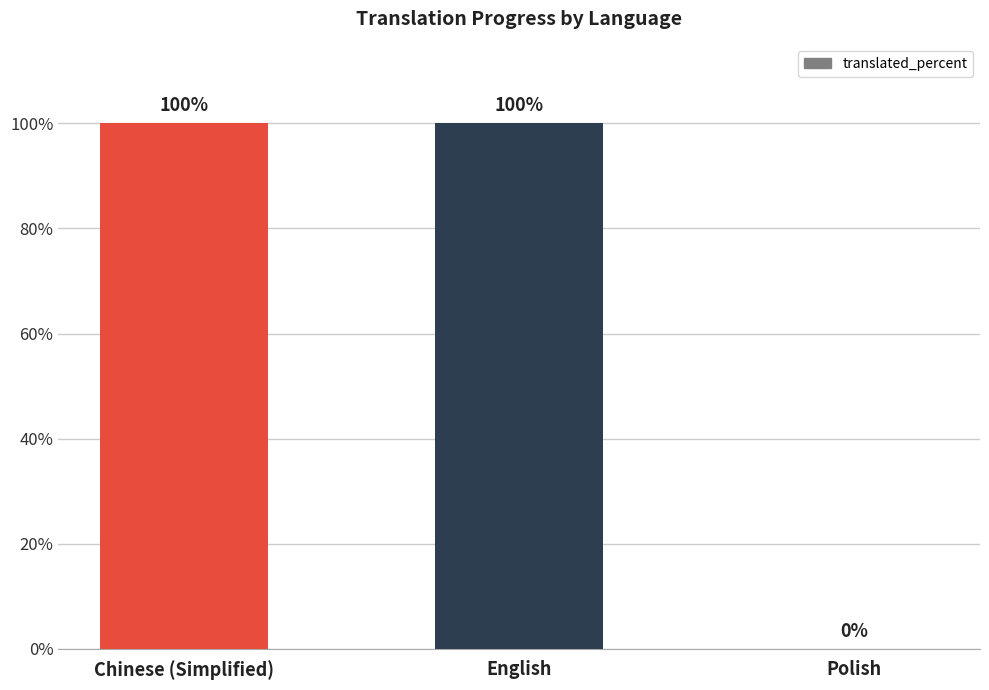

What is the change in value from Chinese (Simplified) to Polish?

-100